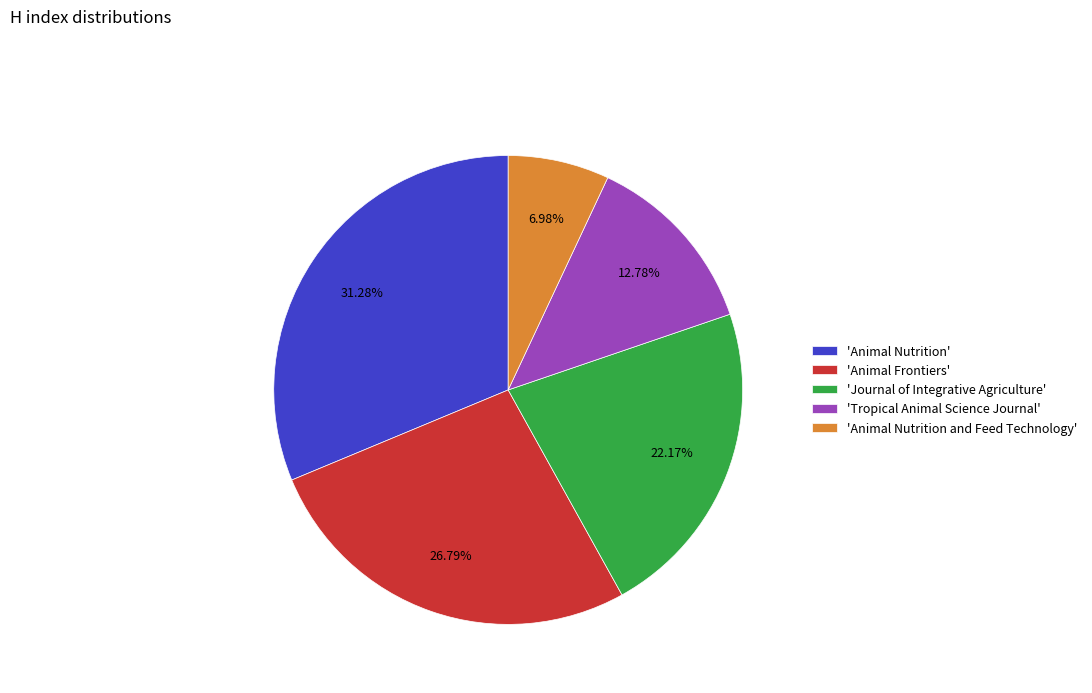

To the nearest percent, what is the difference between the largest and smallest slice percentages?

24%